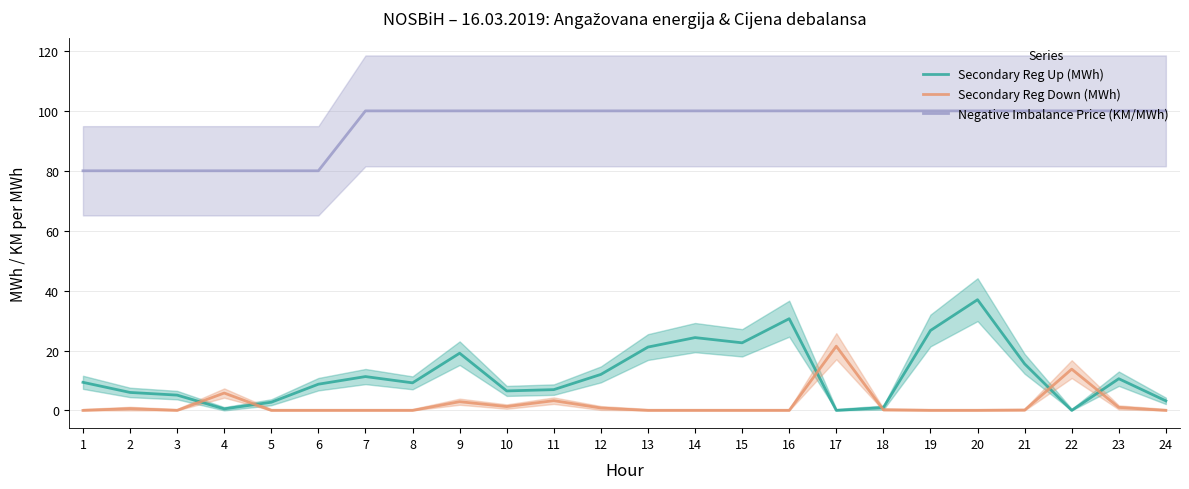

Reading left to right, list all the values displayed in this chart.

Secondary Reg Up (MWh): 9.4	6.0	5.1	0.5	2.7	8.8	11.3	9.2	19.1	6.5	6.9	12.0	21.1	24.3	22.6	30.6	0.0	0.9	26.7	37.0	15.5	0.0	10.6	3.2
Secondary Reg Down (MWh): 0.0	0.6	0.0	5.8	0.0	0.0	0.0	0.0	2.9	1.3	3.3	0.8	0.0	0.0	0.0	0.0	21.4	0.2	0.0	0.0	0.1	13.8	1.0	0.0
Negative Imbalance Price (KM/MWh): 80.0	80.0	80.0	80.0	80.0	80.0	100.0	100.0	100.0	100.0	100.0	100.0	100.0	100.0	100.0	100.0	100.0	100.0	100.0	100.0	100.0	100.0	100.0	100.0